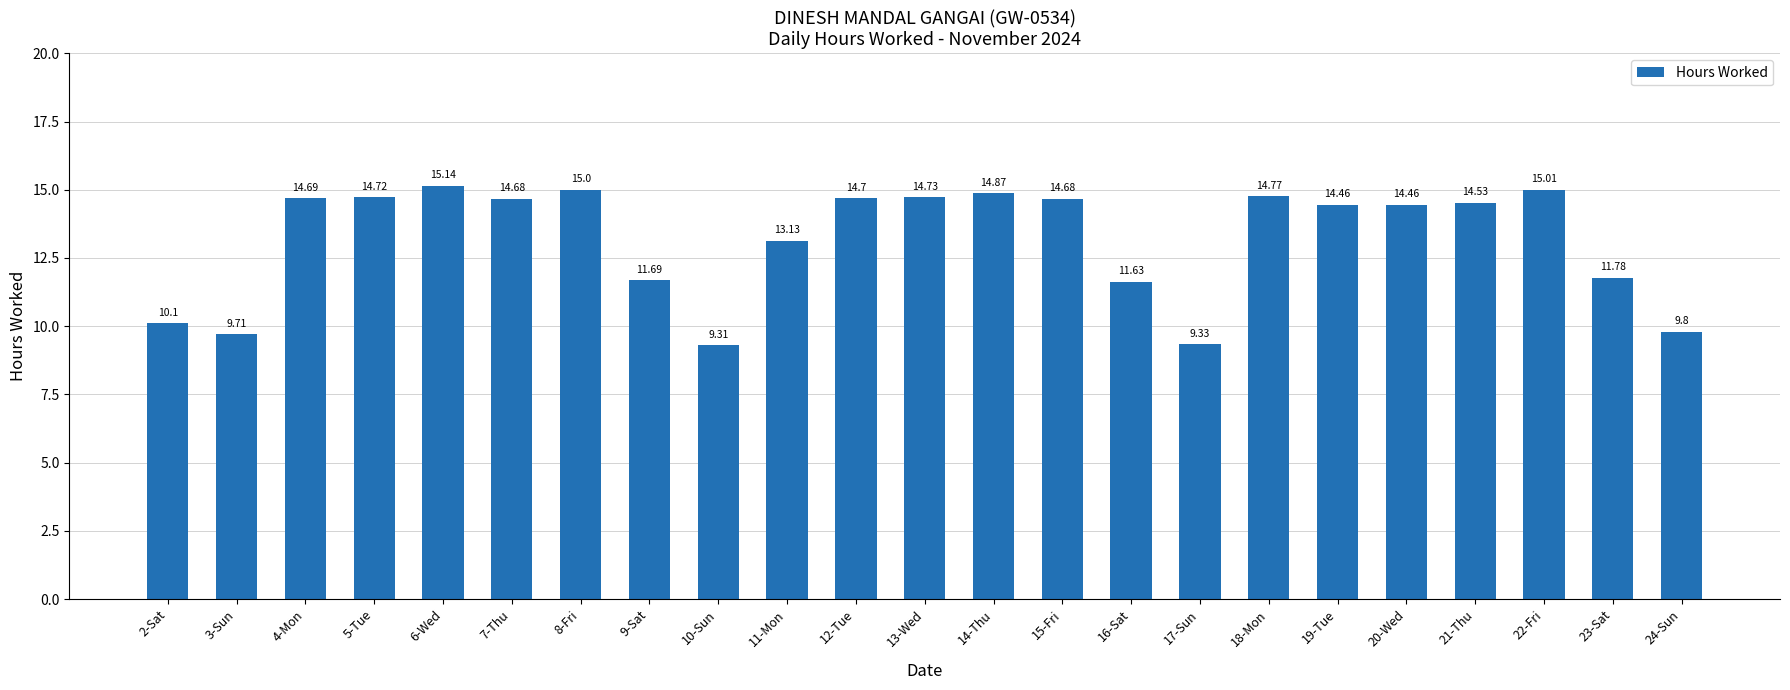

Read the value at 15-Fri.

14.7